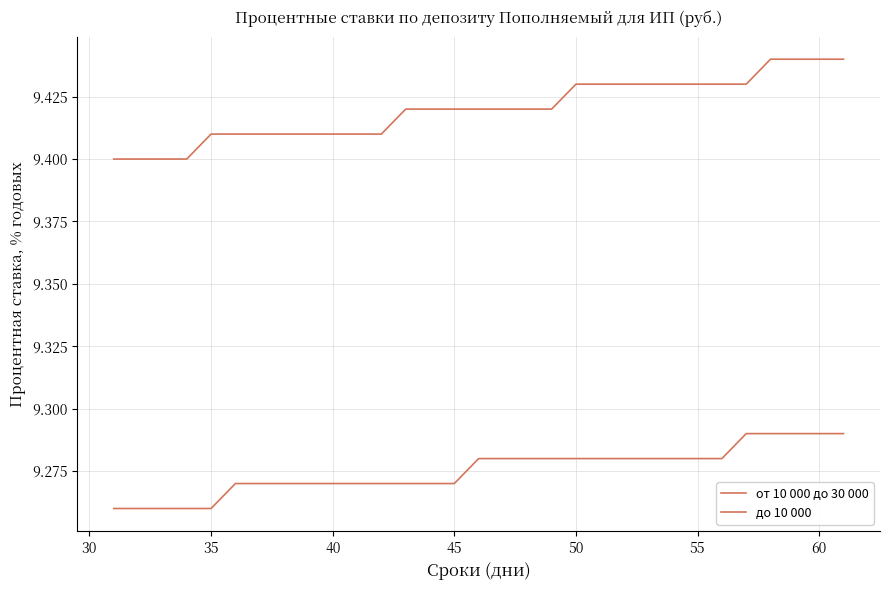

Reading left to right, list all the values displayed in this chart.

от 10 000 до 30 000: 9.4	9.4	9.4	9.4	9.4	9.4	9.4	9.4	9.4	9.4	9.4	9.4	9.4	9.4	9.4	9.4	9.4	9.4	9.4	9.4	9.4	9.4	9.4	9.4	9.4	9.4	9.4	9.4	9.4	9.4	9.4
до 10 000: 9.3	9.3	9.3	9.3	9.3	9.3	9.3	9.3	9.3	9.3	9.3	9.3	9.3	9.3	9.3	9.3	9.3	9.3	9.3	9.3	9.3	9.3	9.3	9.3	9.3	9.3	9.3	9.3	9.3	9.3	9.3